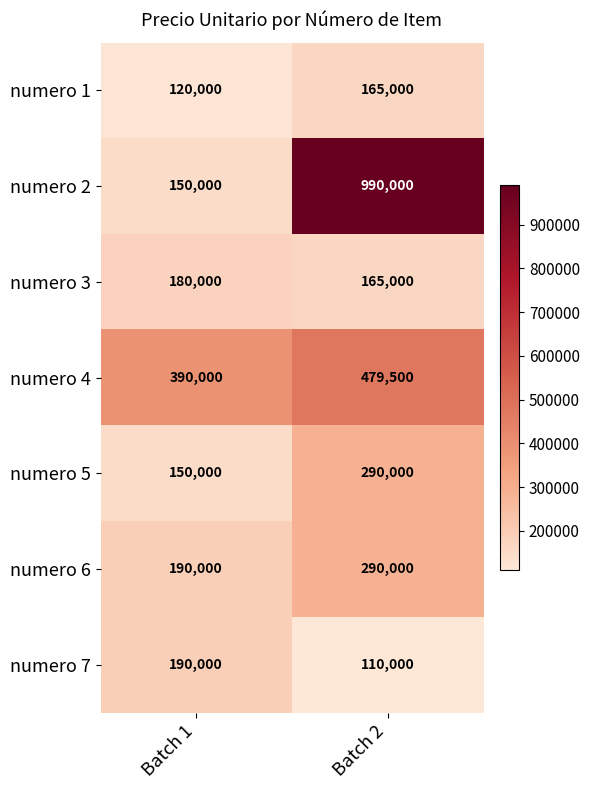

Which series has the largest total across all categories?

numero 2